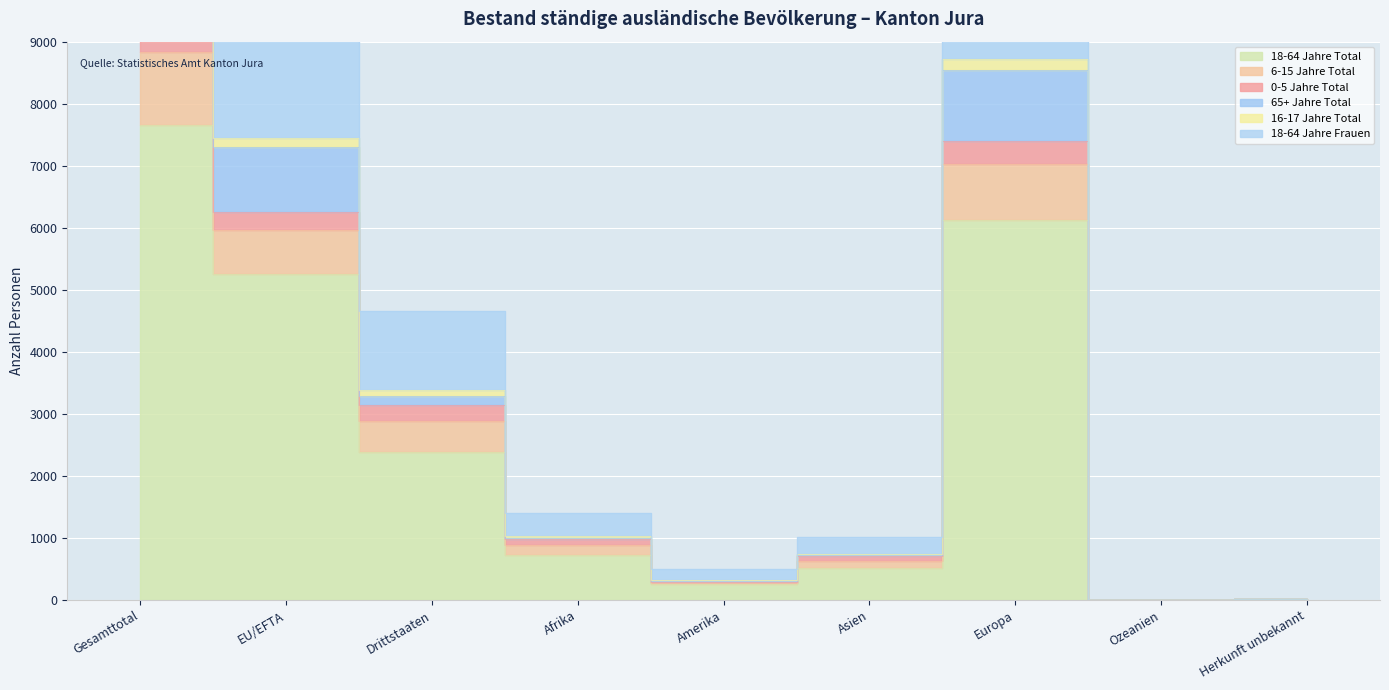

What is the label of the 8th point from the left?

Ozeanien